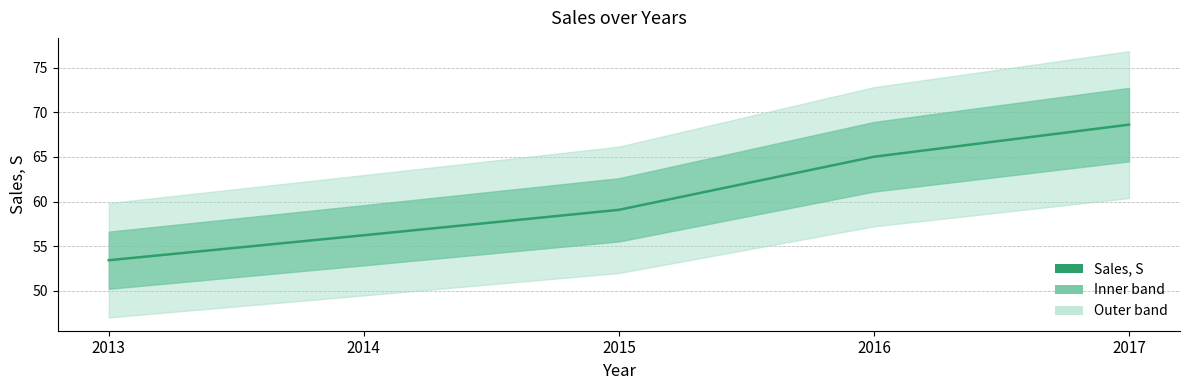

How many lines are shown in the chart?

1